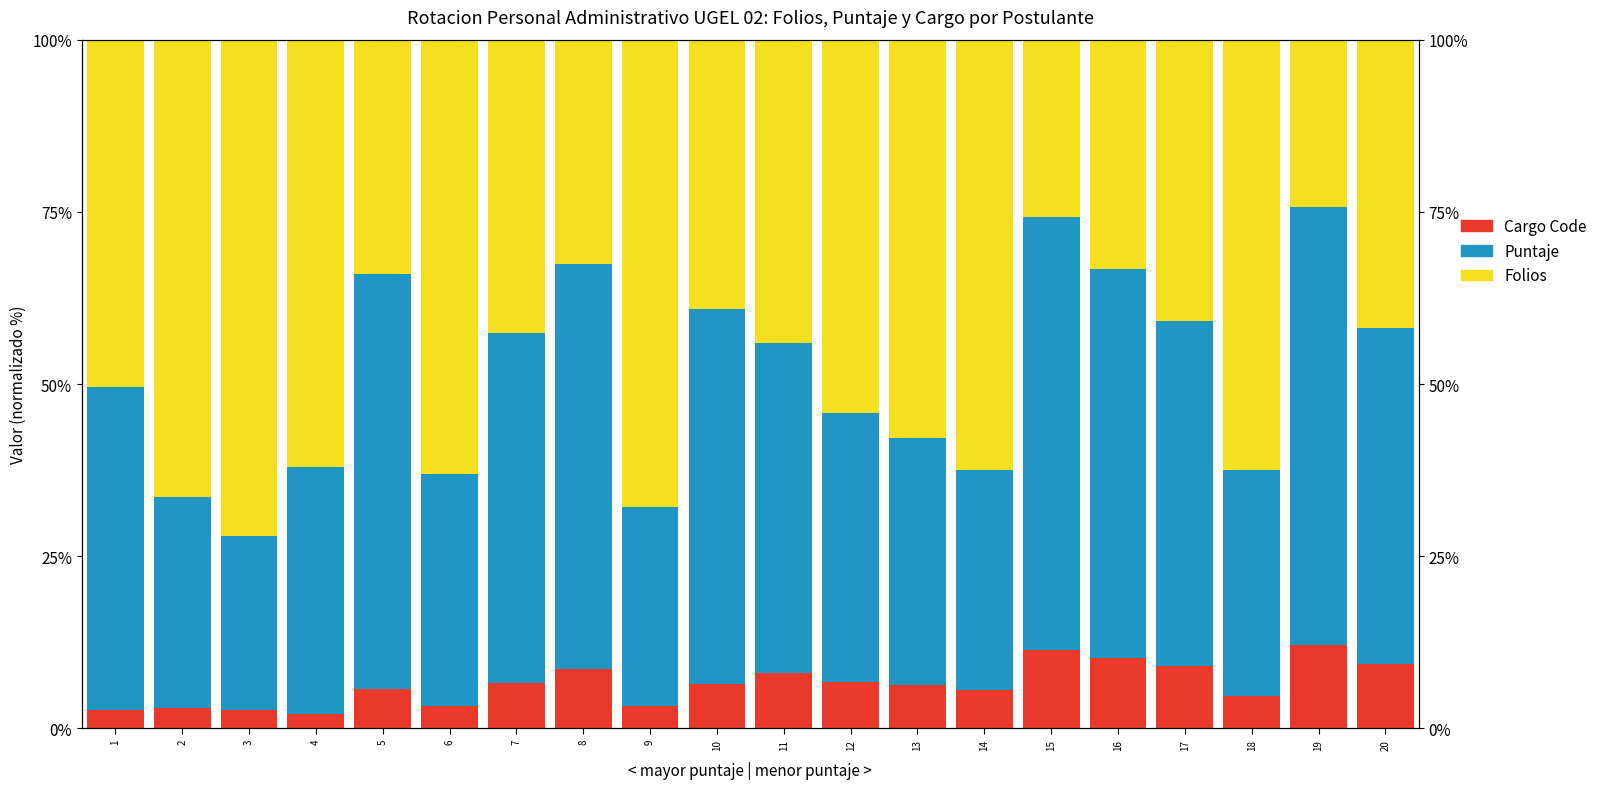

Reading right to left, transcribe all the data shown in this chart.

Cargo Code: 20=9.3	19=12.1	18=4.7	17=9.1	16=10.3	15=11.4	14=5.6	13=6.2	12=6.8	11=8.0	10=6.5	9=3.3	8=8.7	7=6.6	6=3.3	5=5.7	4=2.1	3=2.7	2=2.9	1=2.8
Puntaje: 20=48.8	19=63.6	18=32.8	17=50.0	16=56.4	15=62.9	14=31.9	13=35.9	12=39.0	11=48.0	10=54.3	9=28.9	8=58.7	7=50.8	6=33.7	5=60.4	4=35.8	3=25.2	2=30.7	1=46.8
Folios: 20=41.9	19=24.2	18=62.5	17=40.9	16=33.3	15=25.7	14=62.5	13=57.8	12=54.2	11=44.0	10=39.1	9=67.8	8=32.6	7=42.6	6=63.0	5=34.0	4=62.1	3=72.1	2=66.4	1=50.5